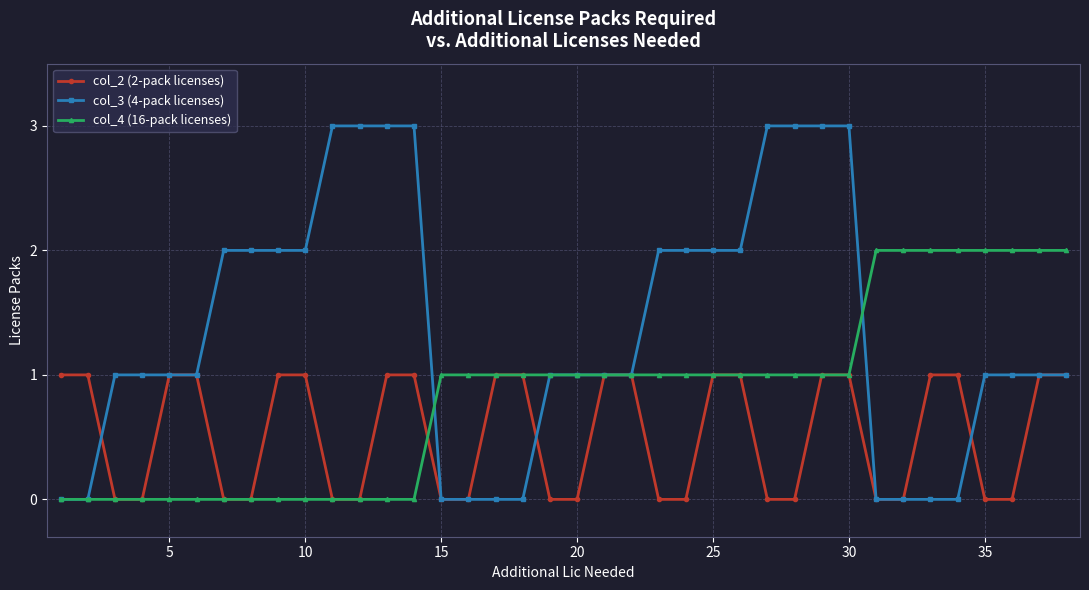

List the series in order of their peak value, highest first.

col_3 (4-pack licenses), col_4 (16-pack licenses), col_2 (2-pack licenses)